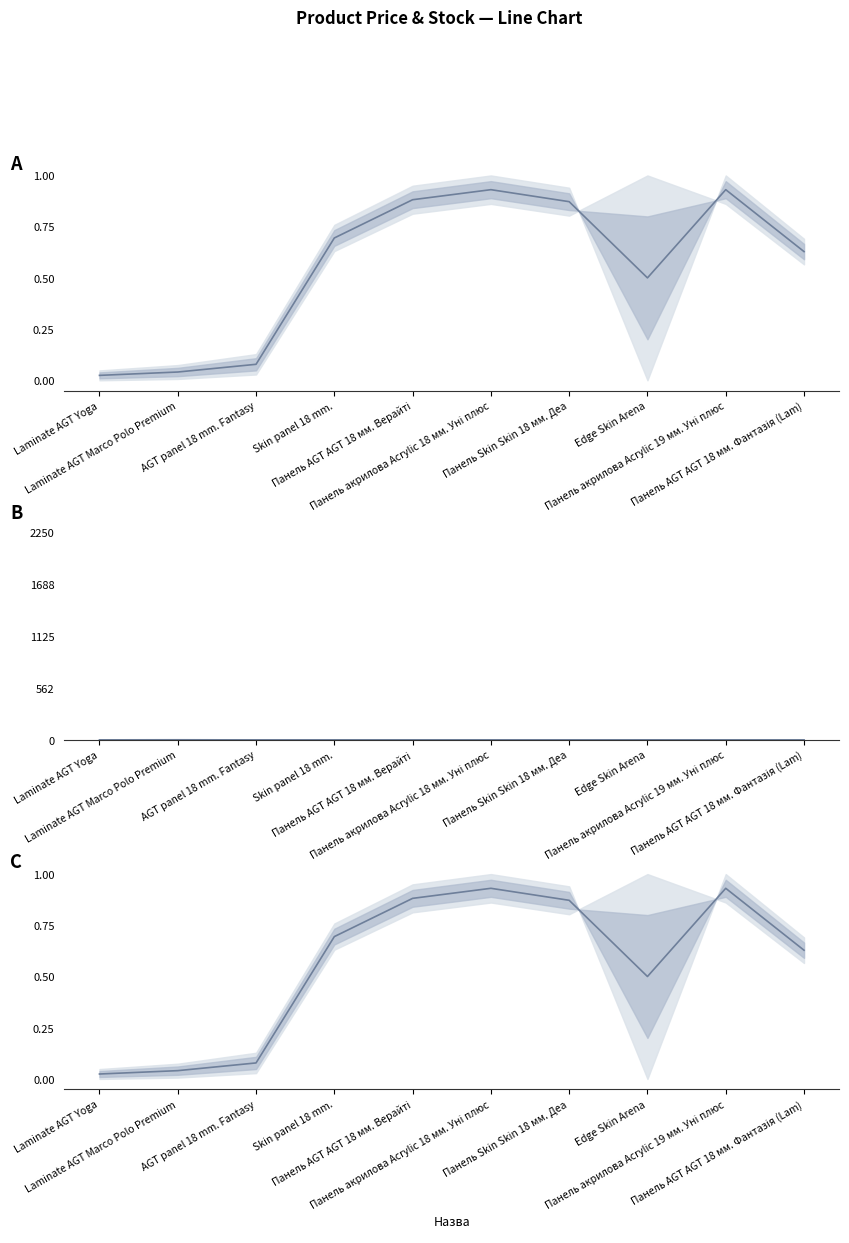

What is the change in value from AGT panel 18 mm. Fantasy to Панель акрилова Acrylic 19 мм. Уні плюс?

+0.9